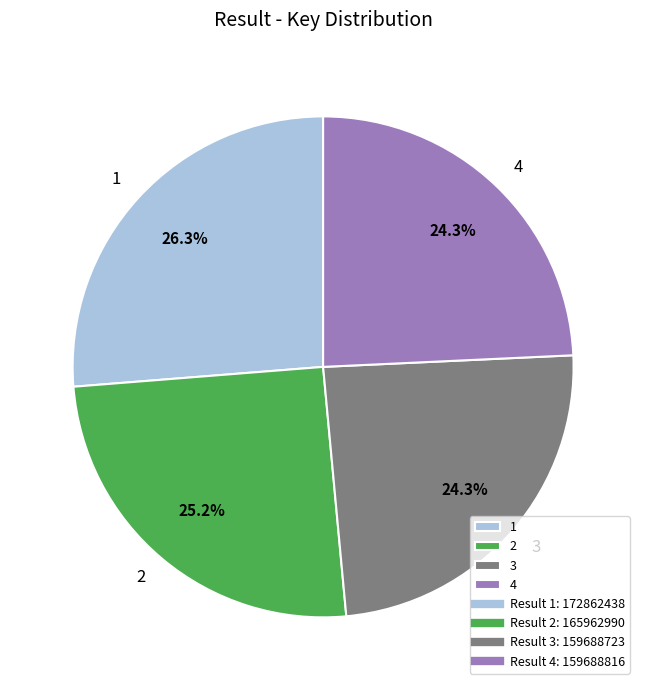

The 3 slice represents 15% of the pie. True or false?

False